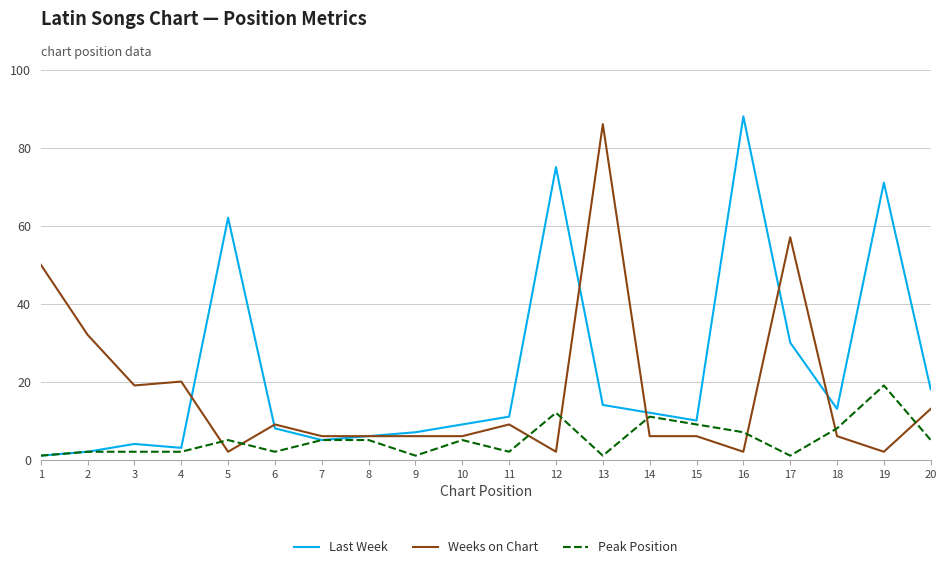

True or false: Last Week has more than 0 points higher than both neighbors.

True